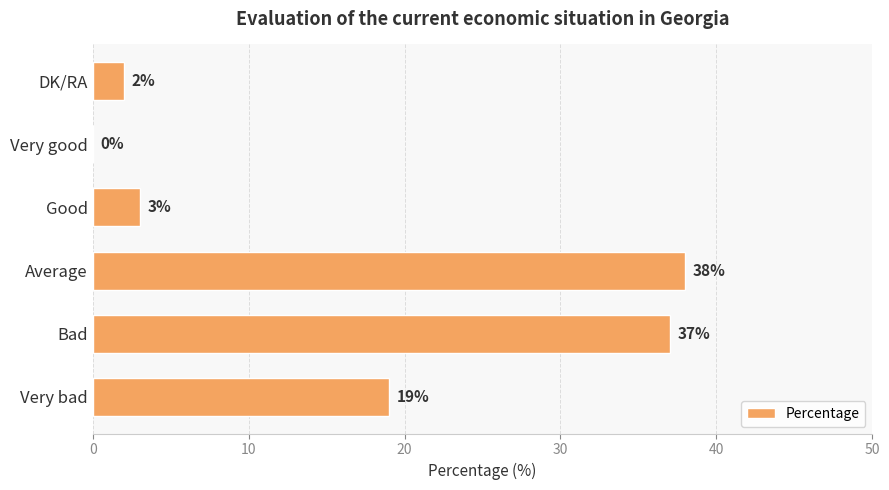

At which category does the chart reach its peak across all series?

Average